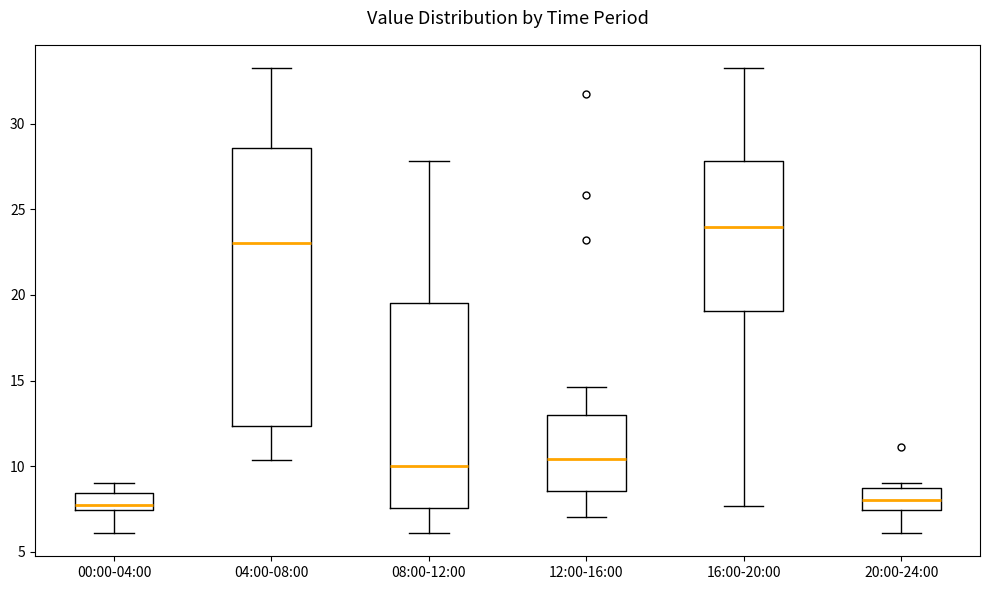

Which box is the tallest, from its lower edge to its upper edge?

04:00-08:00